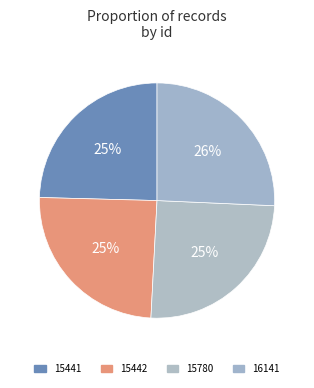

How many slices are in this pie chart?

4